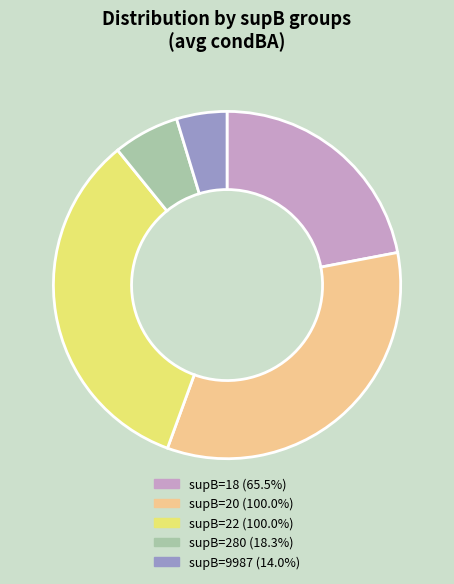

Does any single category account for the majority?

No